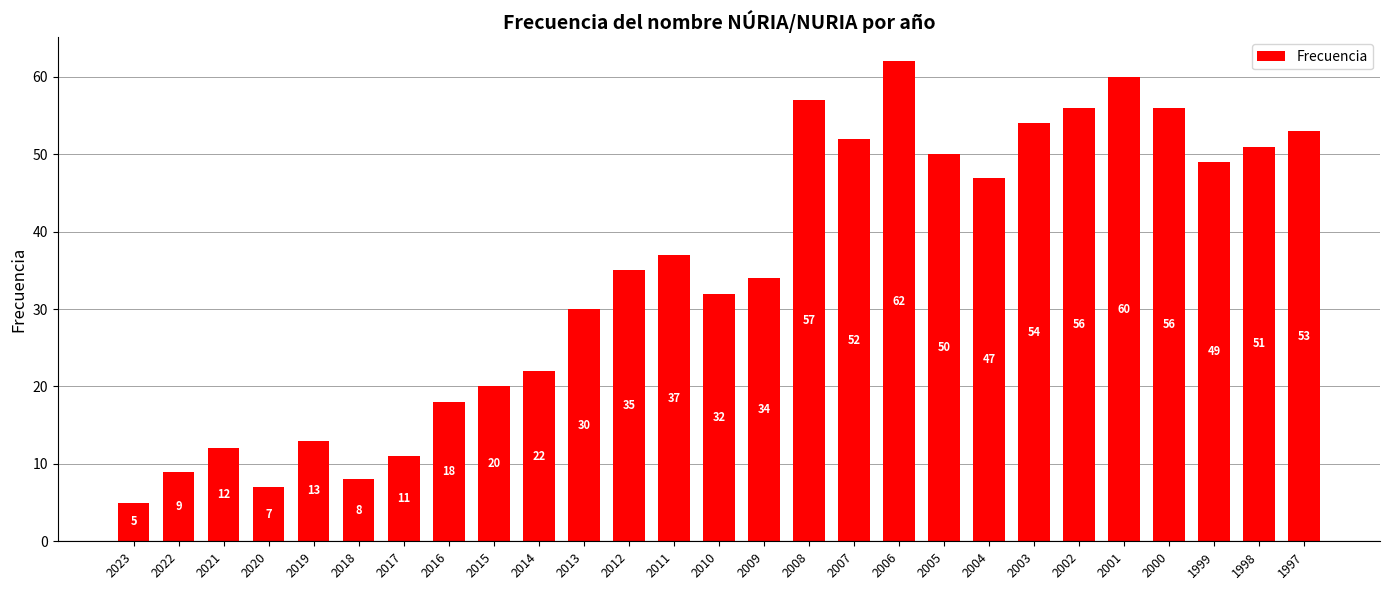

The chart shows a value of 18 at 2016. True or false?

True